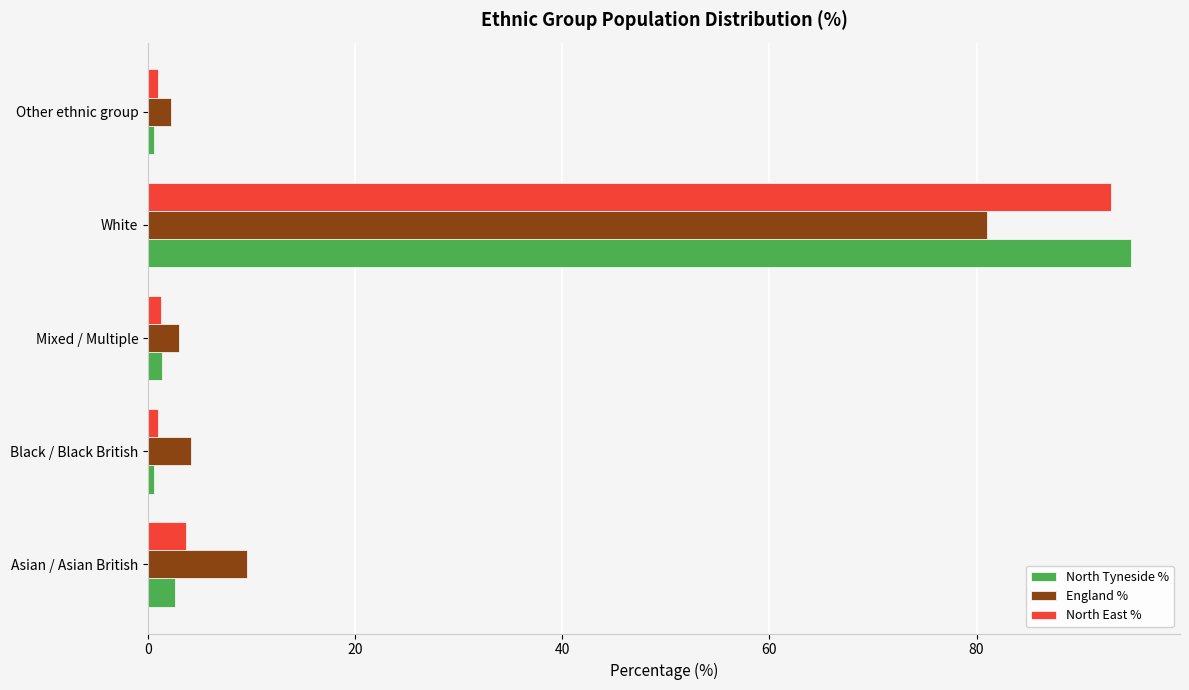

Which series has the widest spread of values?

North Tyneside %